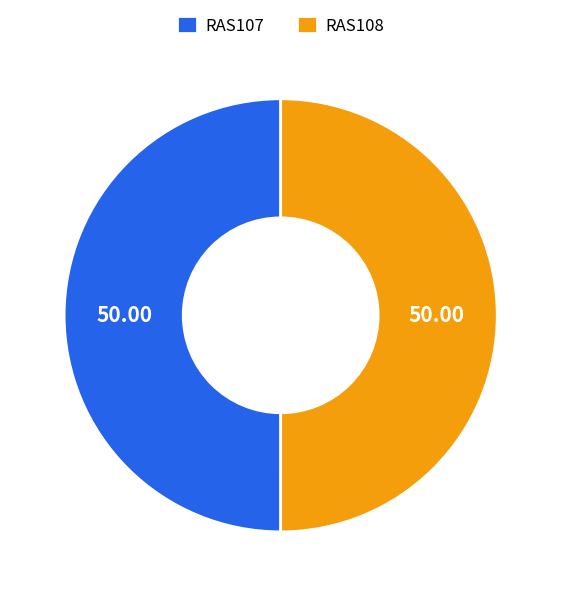

Approximately how many times larger is the value at RAS108 compared to RAS107?

1.0